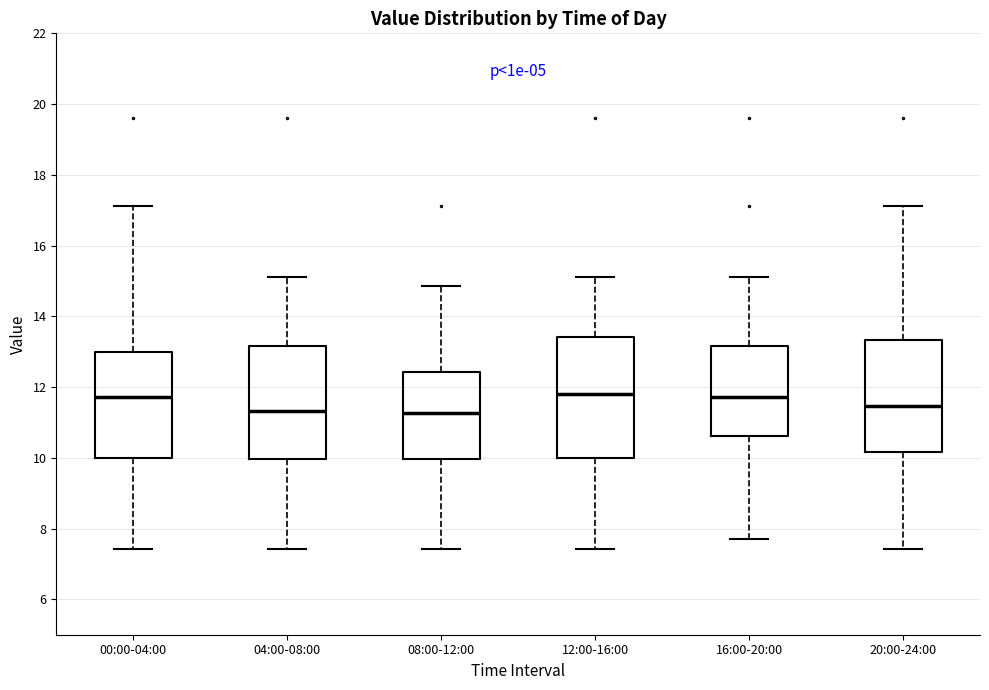

Reading left to right, transcribe this box plot: for each box, give where its median line is, the range the box spans, and where its two whiskers end, as read against the y-axis. The values are not printed on the chart, so give them approximately, as read against the axis.

00:00-04:00: median 11.8, box 10.0 to 13.0, whiskers 7.4 to 17.2
04:00-08:00: median 11.4, box 10.0 to 13.2, whiskers 7.4 to 15.2
08:00-12:00: median 11.2, box 10.0 to 12.4, whiskers 7.4 to 14.8
12:00-16:00: median 11.8, box 10.0 to 13.4, whiskers 7.4 to 15.2
16:00-20:00: median 11.8, box 10.6 to 13.2, whiskers 7.8 to 15.2
20:00-24:00: median 11.4, box 10.2 to 13.4, whiskers 7.4 to 17.2